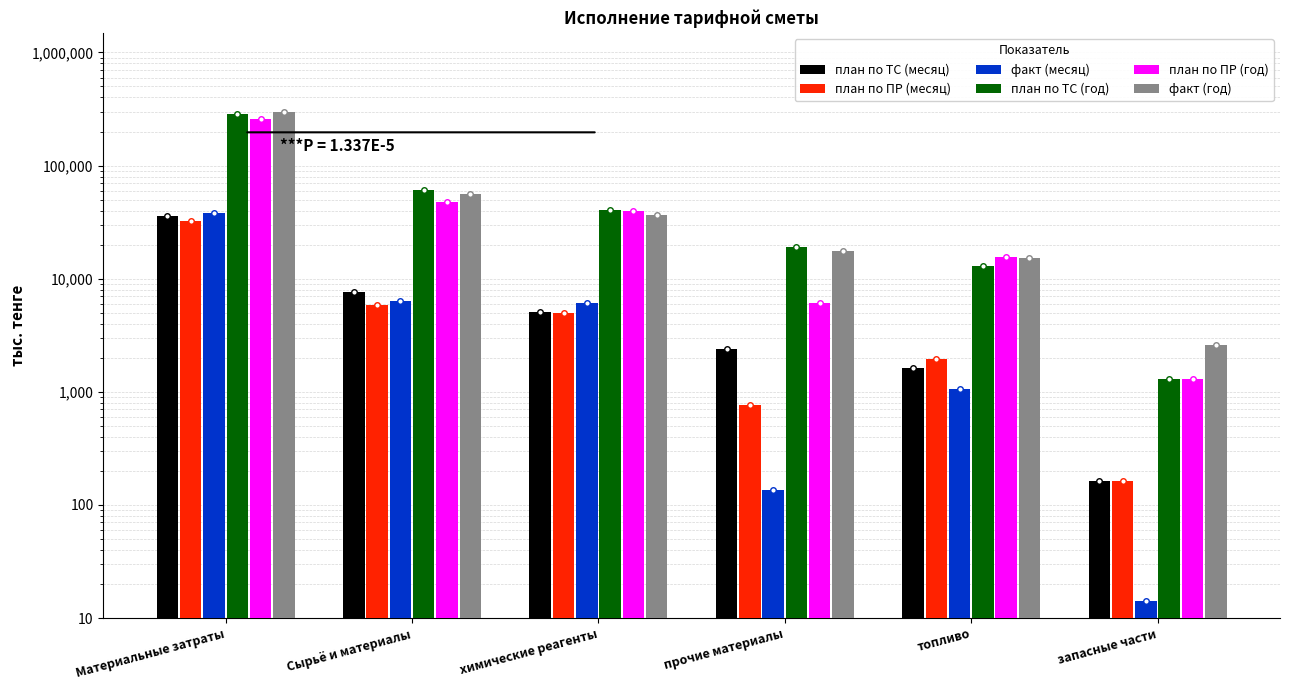

At which category does the chart reach its minimum across all series?

запасные части